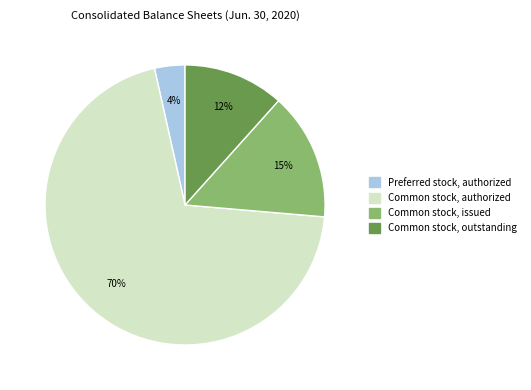

Is there a majority slice in this chart?

Yes